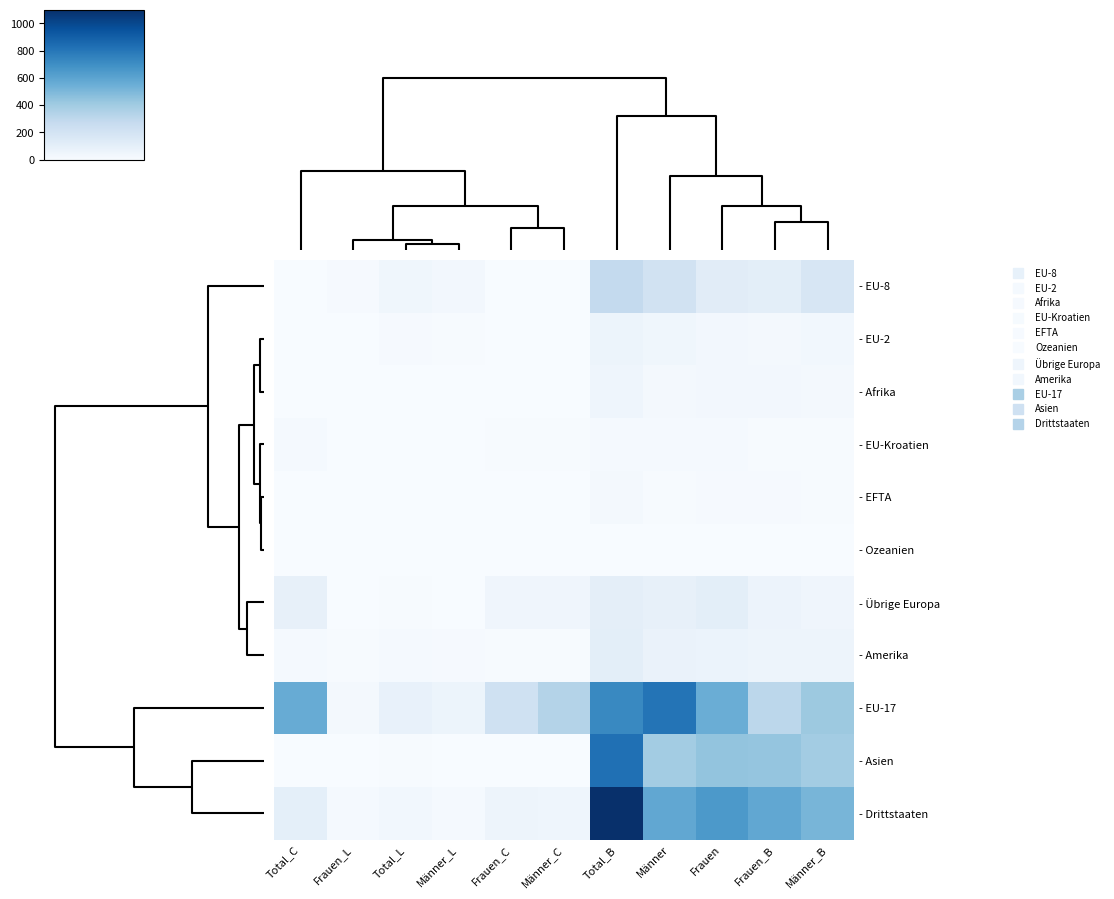

Which series has the widest spread of values?

- Drittstaaten